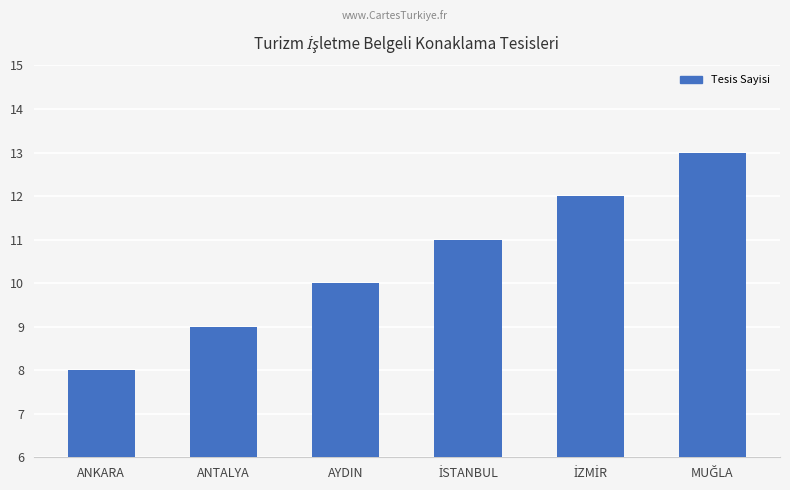

Is it true that the value at AYDIN is 16?

False